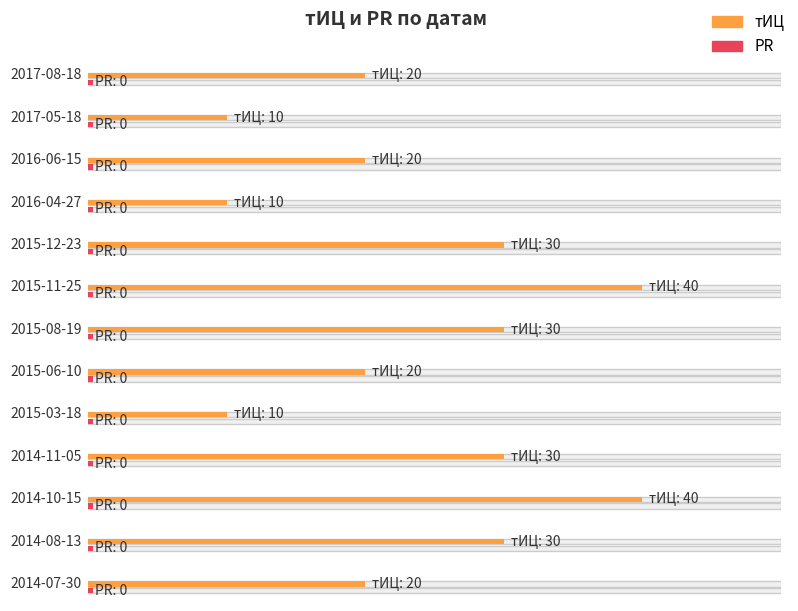

Rank the series by their maximum value, from highest to lowest.

тИЦ, PR